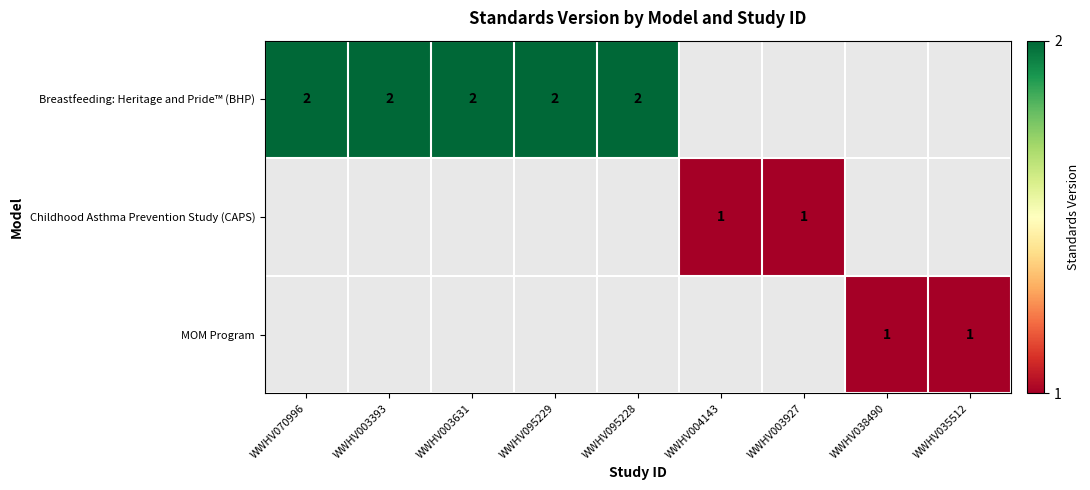

What value does the Childhood Asthma Prevention Study (CAPS) series have at WWHV003927?

1.0